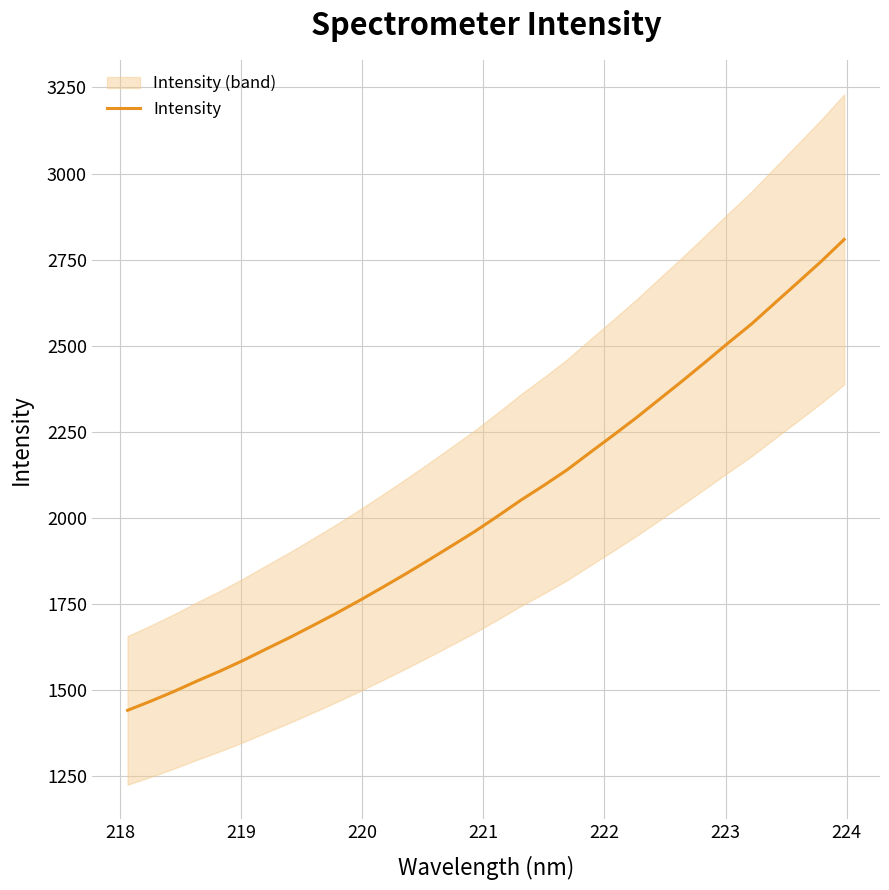

What is the minimum value for Intensity?

1439.8